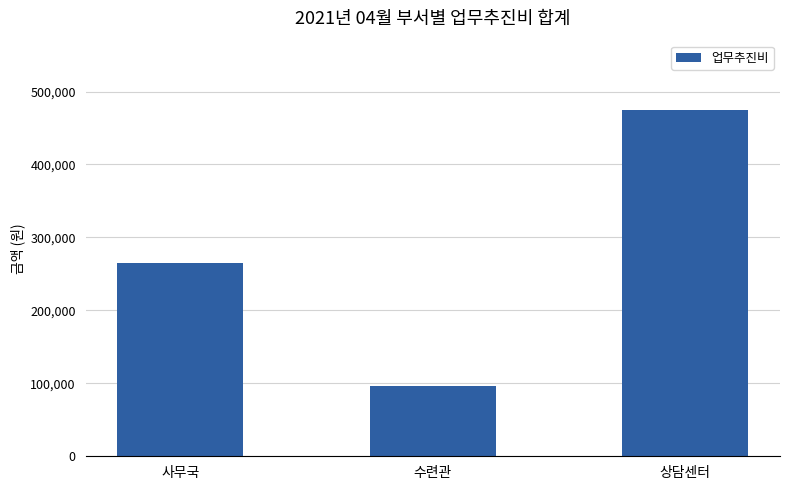

What is the maximum value shown in the chart?

474800